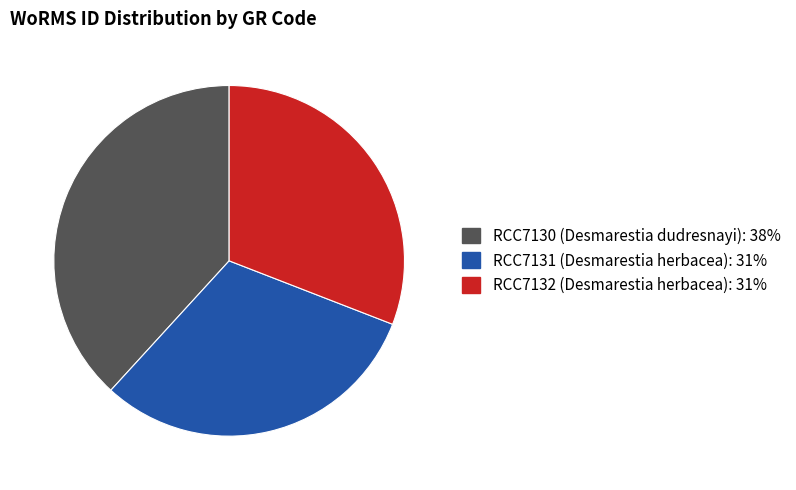

The RCC7130 (Desmarestia dudresnayi) slice represents 38% of the pie. True or false?

True